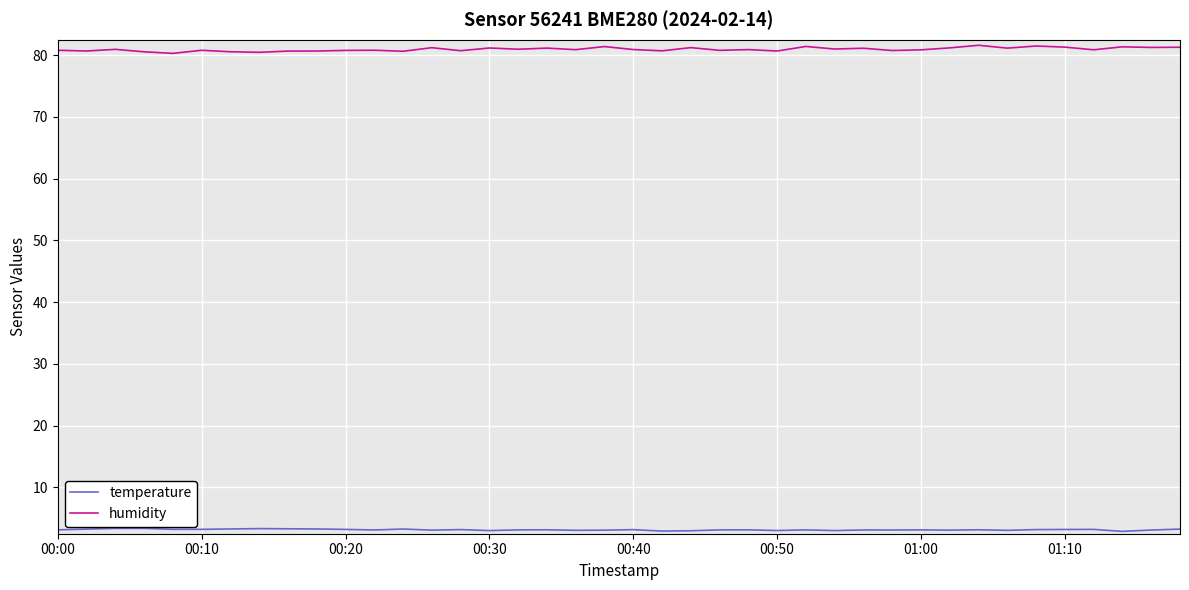

True or false: temperature and humidity cross at least once.

False